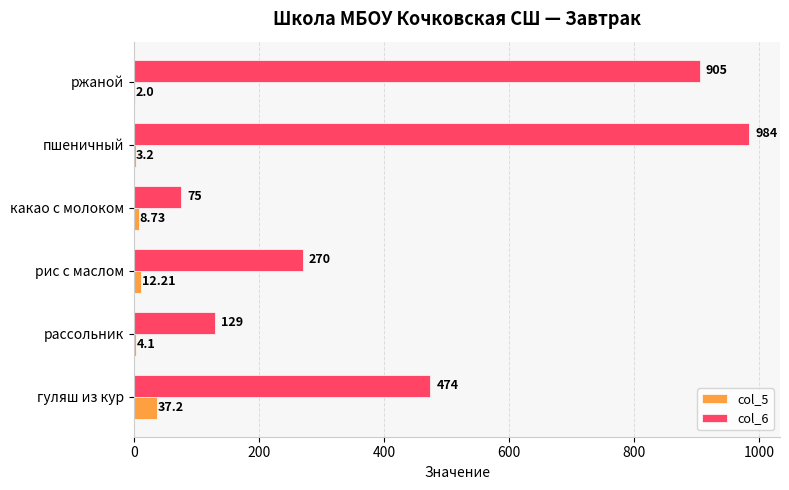

At which category is the sum across all series the highest?

пшеничный